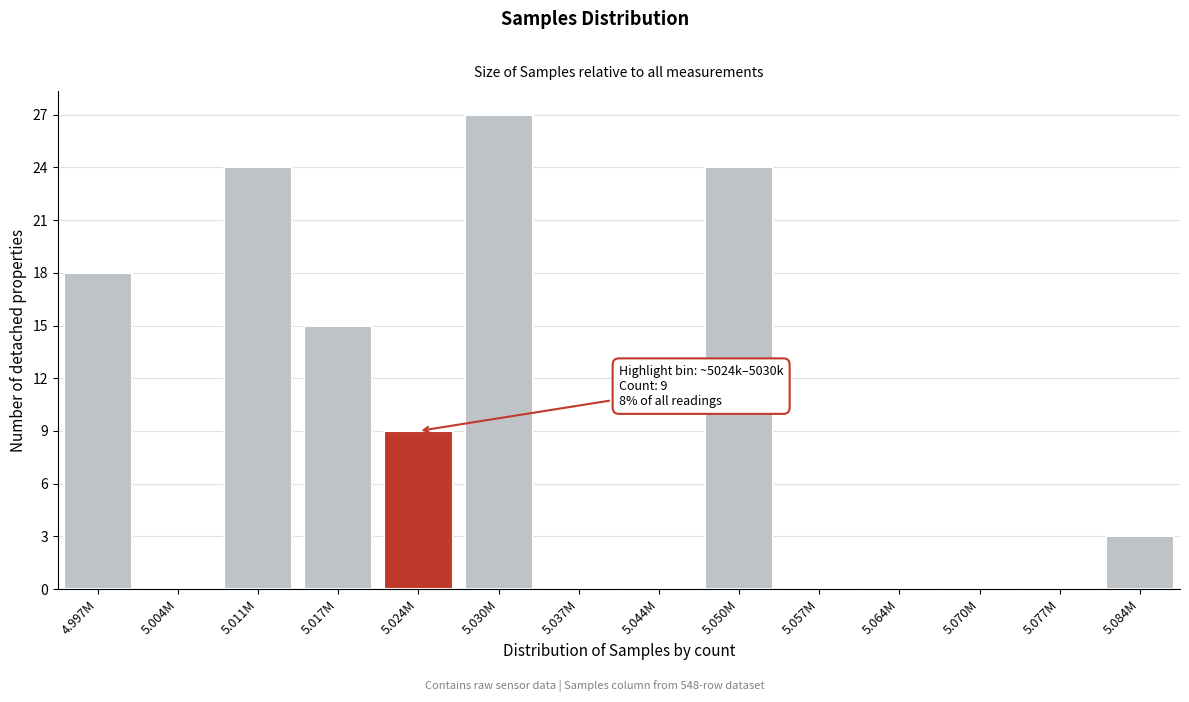

Reading right to left, transcribe all the data shown in this chart.

5.084M=3	5.077M=0	5.070M=0	5.064M=0	5.057M=0	5.050M=24	5.044M=0	5.037M=0	5.030M=27	5.024M=9	5.017M=15	5.011M=24	5.004M=0	4.997M=18